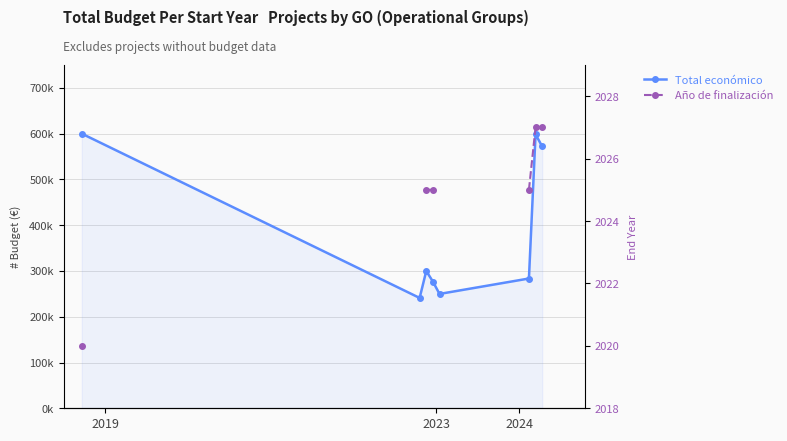

Is the value of Año de finalización at 3 greater than the value of Total económico at 4?

No